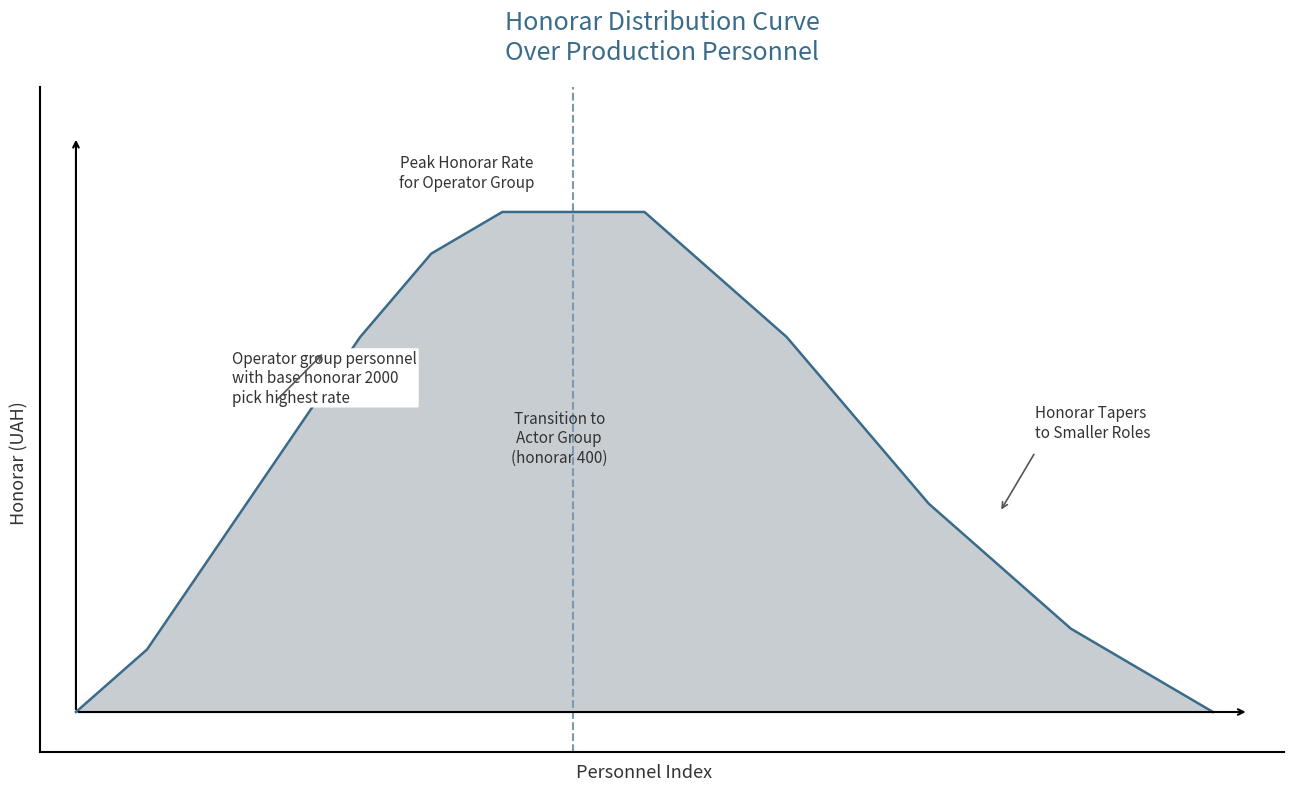

What is the maximum value shown in the chart?

2000